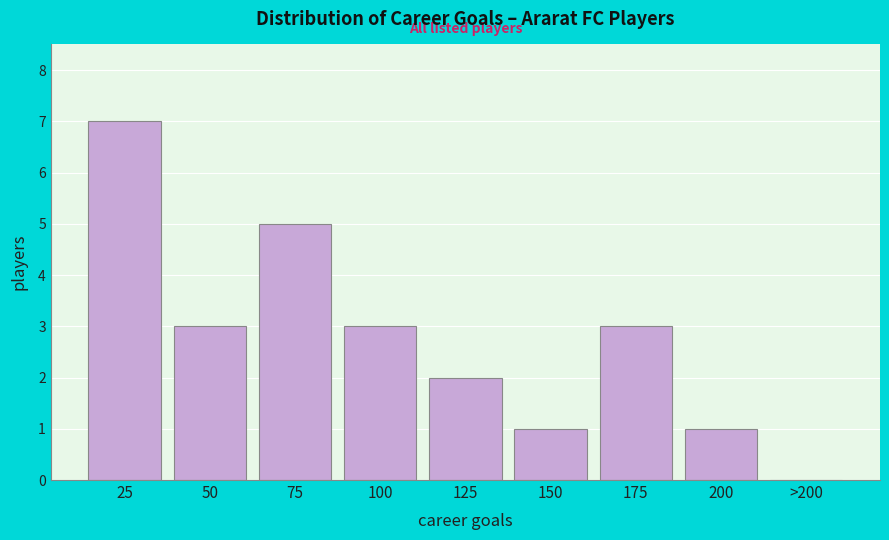

Reading left to right, what are all the values shown in this chart?

25=7	50=3	75=5	100=3	125=2	150=1	175=3	200=1	>200=0